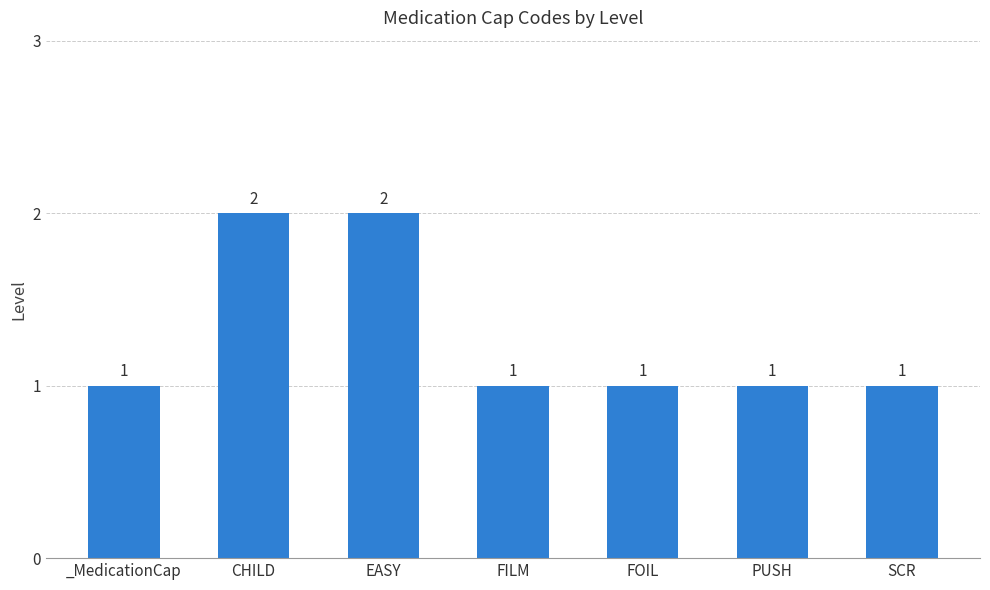

Between CHILD and SCR, which is larger?

CHILD